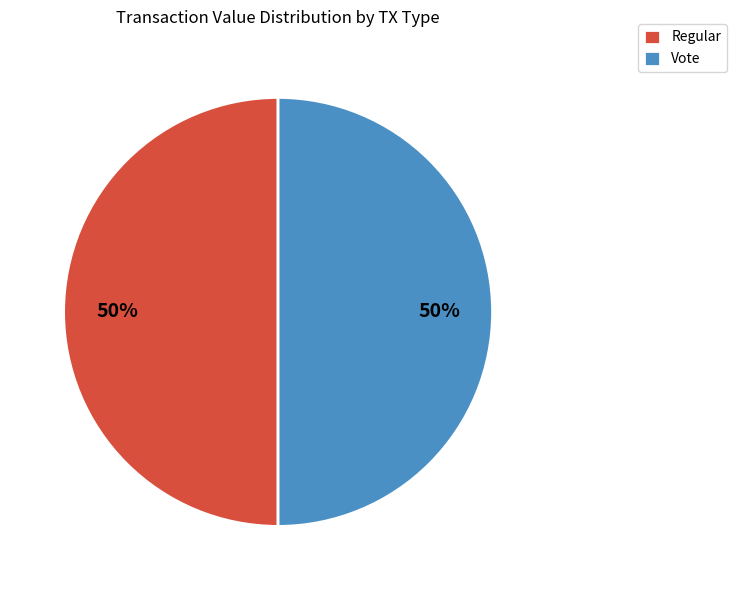

To the nearest percent, what is the average slice percentage?

50%